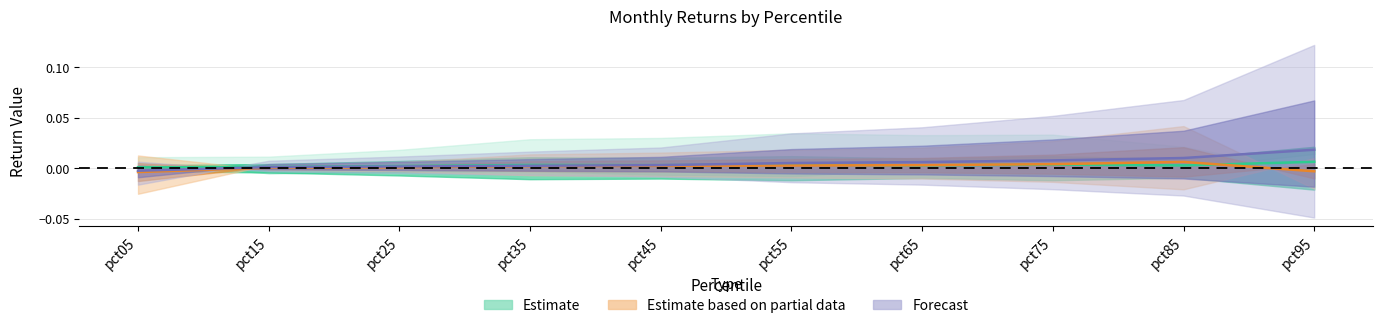

Is this an area chart (filled region under the line)?

No